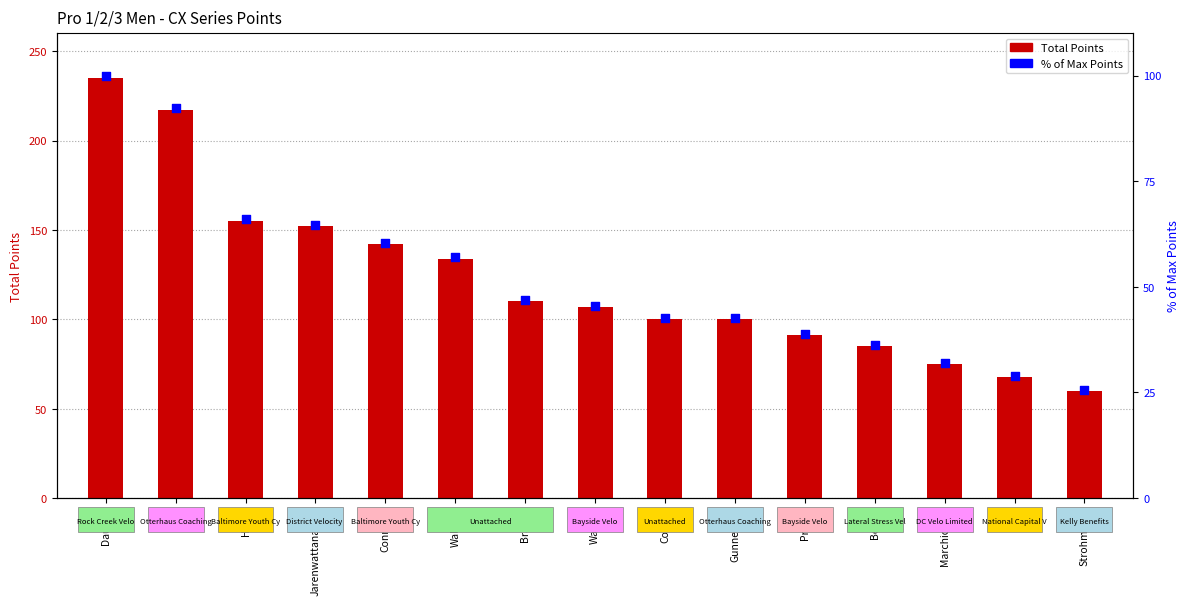

What is the total value across all series at Cosper?

142.6